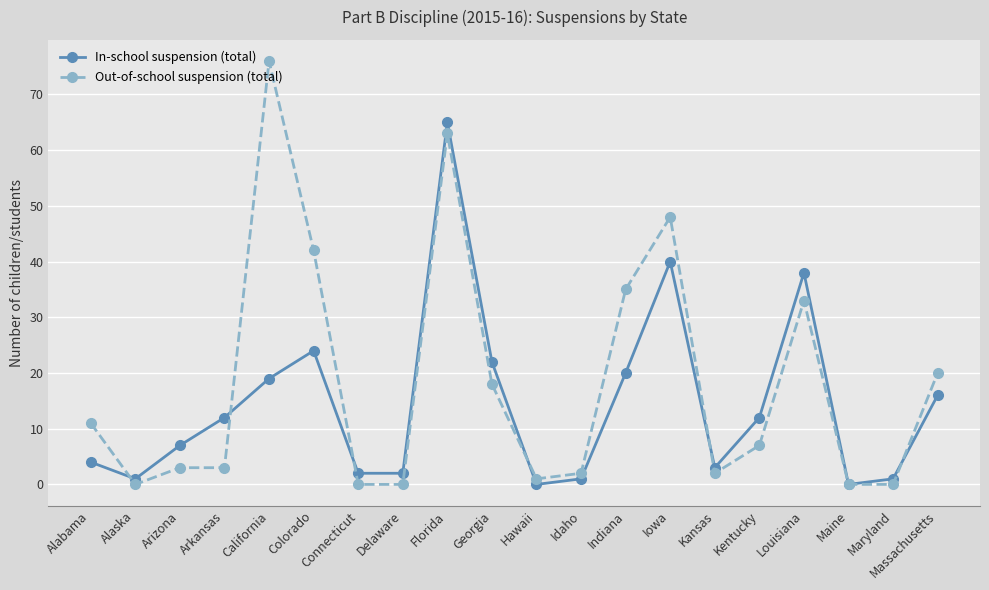

At which category is the sum across all series the highest?

Florida